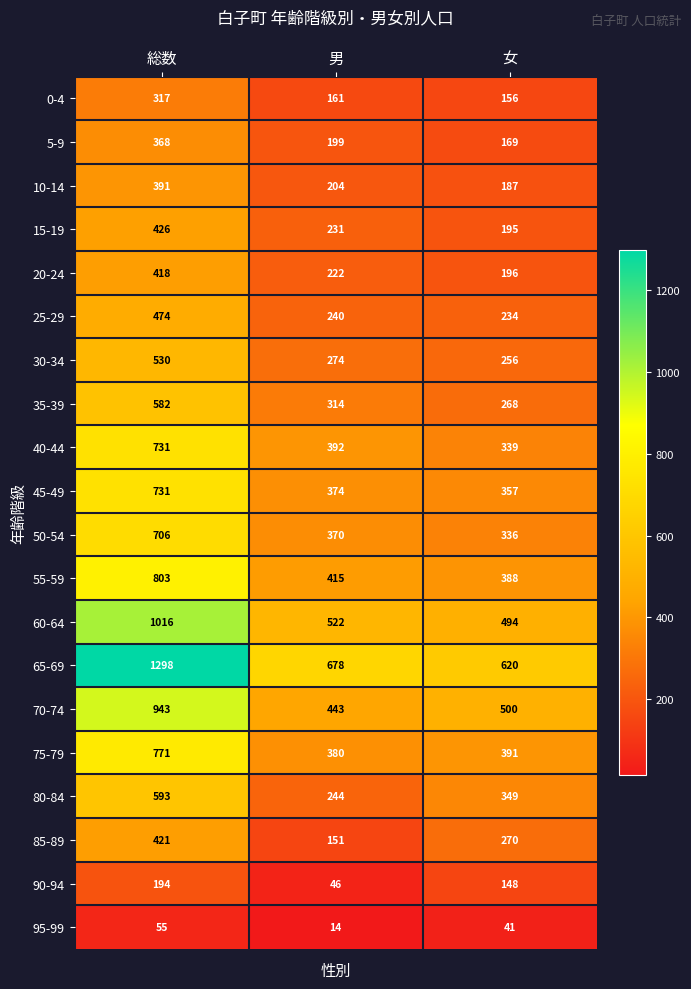

Between 男 and 女, which series saw the biggest shift?

85-89